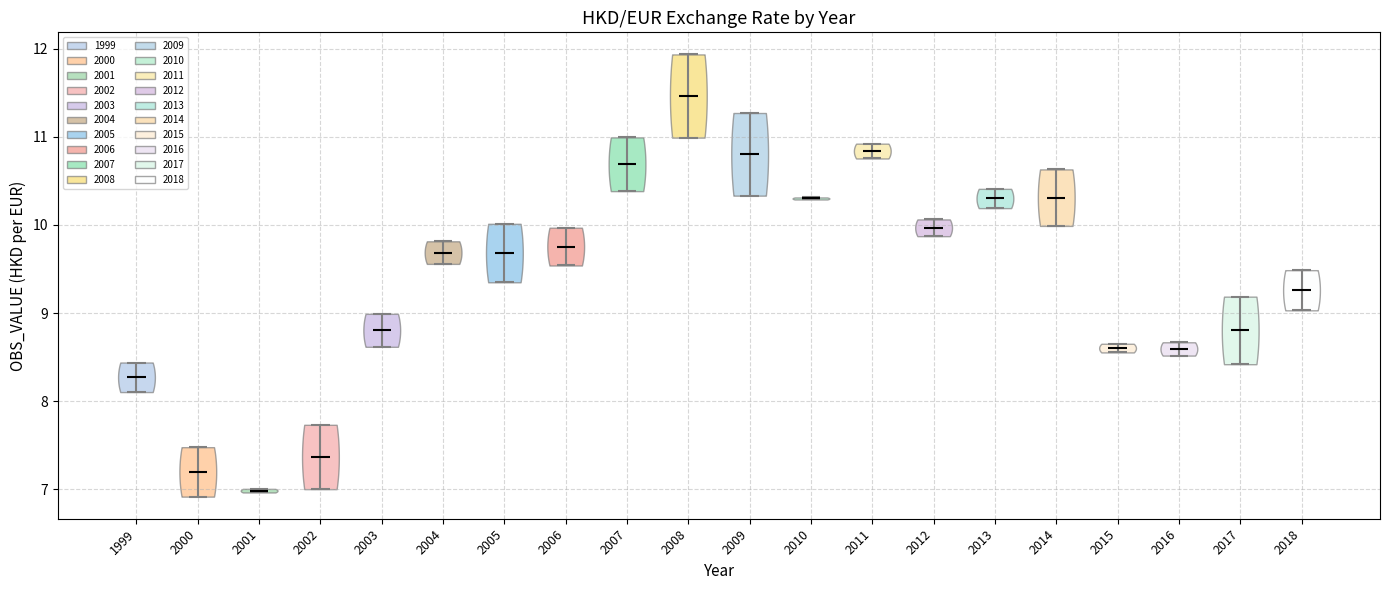

Reading left to right, read every violin against the y-axis: where its median line is, and the lowest and highest points it reaches. The values are not printed on the chart, so give them approximately, as read against the axis.

1999: median line 8.3, lowest point 8.1, highest point 8.4
2000: median line 7.2, lowest point 6.9, highest point 7.5
2001: median line 7.0, lowest point 7.0, highest point 7.0
2002: median line 7.4, lowest point 7.0, highest point 7.7
2003: median line 8.8, lowest point 8.6, highest point 9.0
2004: median line 9.7, lowest point 9.6, highest point 9.8
2005: median line 9.7, lowest point 9.3, highest point 10.0
2006: median line 9.8, lowest point 9.5, highest point 10.0
2007: median line 10.7, lowest point 10.4, highest point 11.0
2008: median line 11.5, lowest point 11.0, highest point 11.9
2009: median line 10.8, lowest point 10.3, highest point 11.3
2010: median line 10.3, lowest point 10.3, highest point 10.3
2011: median line 10.8, lowest point 10.8, highest point 10.9
2012: median line 10.0, lowest point 9.9, highest point 10.1
2013: median line 10.3, lowest point 10.2, highest point 10.4
2014: median line 10.3, lowest point 10.0, highest point 10.6
2015: median line 8.6, lowest point 8.6, highest point 8.7
2016: median line 8.6, lowest point 8.5, highest point 8.7
2017: median line 8.8, lowest point 8.4, highest point 9.2
2018: median line 9.3, lowest point 9.0, highest point 9.5